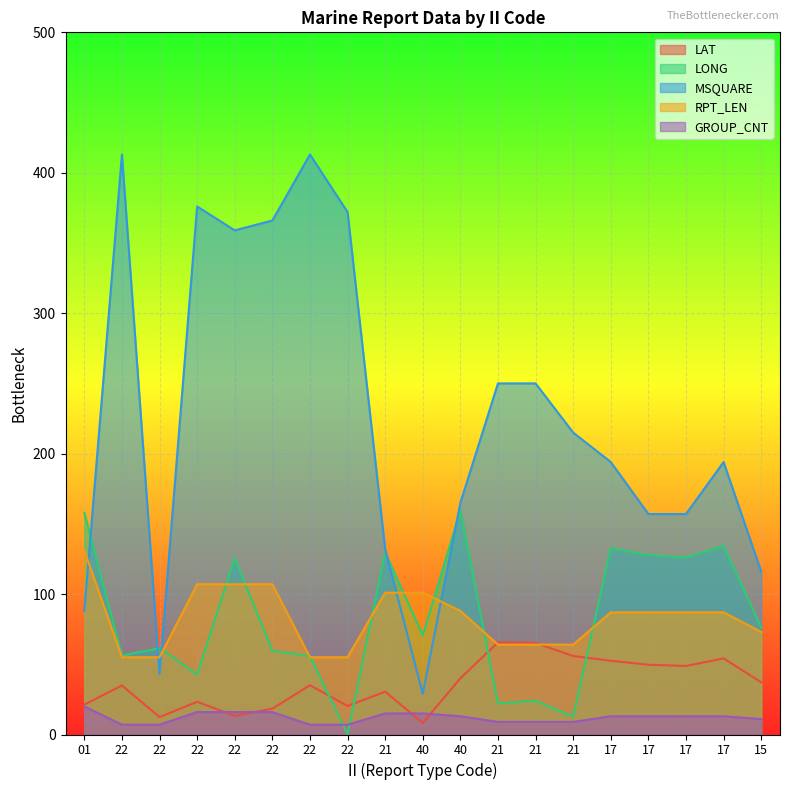

Reading left to right, extract all data points from this chart.

LAT: 01=21.3	22=34.9	22=12.4	22=23.3	22=13.2	22=18.4	22=35.1	22=20.3	21=30.5	40=8.2	40=40.0	21=65.6	21=65.2	21=55.9	17=52.5	17=49.7	17=48.8	17=54.2	15=37.2
LONG: 01=157.9	22=56.2	22=61.5	22=42.8	22=125.6	22=59.7	22=55.7	22=0.2	21=129.9	40=70.4	40=159.5	21=22.2	21=24.0	21=12.8	17=132.7	17=127.9	17=126.0	17=134.3	15=76.3
MSQUARE: 01=88.0	22=413.0	22=43.0	22=376.0	22=359.0	22=366.0	22=413.0	22=372.0	21=132.0	40=29.0	40=165.0	21=250.0	21=250.0	21=215.0	17=194.0	17=157.0	17=157.0	17=194.0	15=116.0
RPT_LEN: 01=131.0	22=55.0	22=55.0	22=107.0	22=107.0	22=107.0	22=55.0	22=55.0	21=101.0	40=101.0	40=88.0	21=64.0	21=64.0	21=64.0	17=87.0	17=87.0	17=87.0	17=87.0	15=73.0
GROUP_CNT: 01=20.0	22=7.0	22=7.0	22=16.0	22=16.0	22=16.0	22=7.0	22=7.0	21=15.0	40=15.0	40=13.0	21=9.0	21=9.0	21=9.0	17=13.0	17=13.0	17=13.0	17=13.0	15=11.0